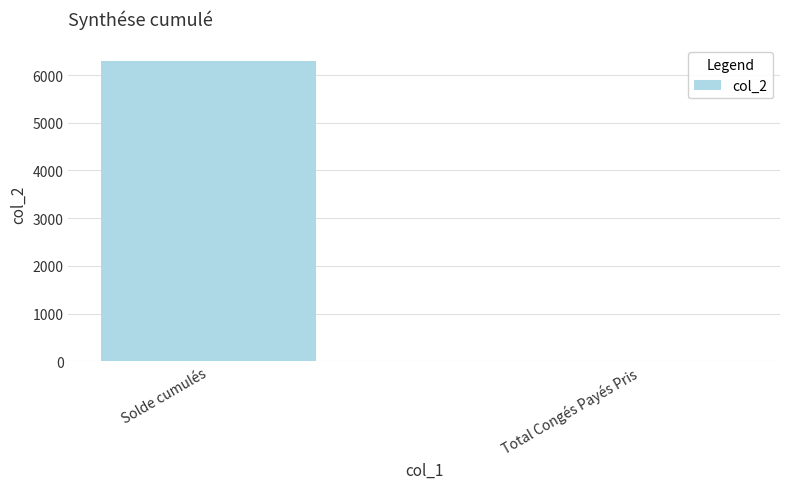

Is it true that the value at Total Congés Payés Pris is 17.0?

True